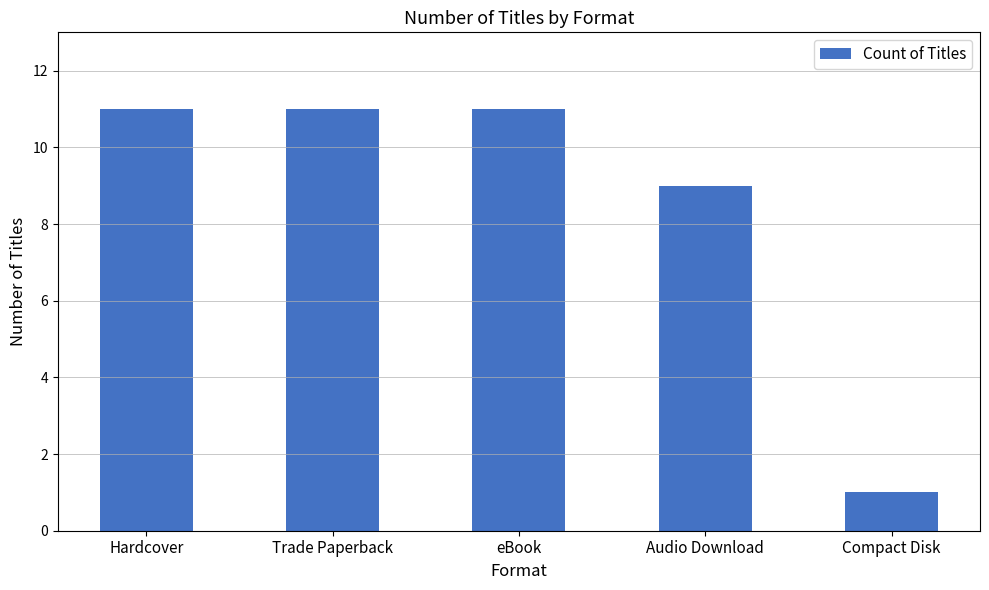

Is it true that the value at eBook is 18?

False